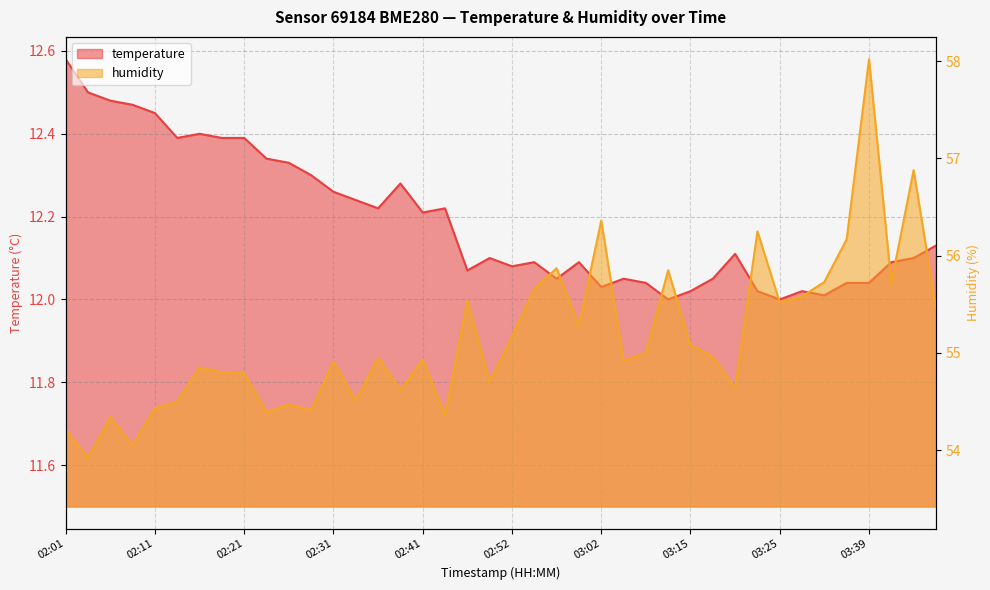

True or false: temperature and humidity intersect in this chart.

False